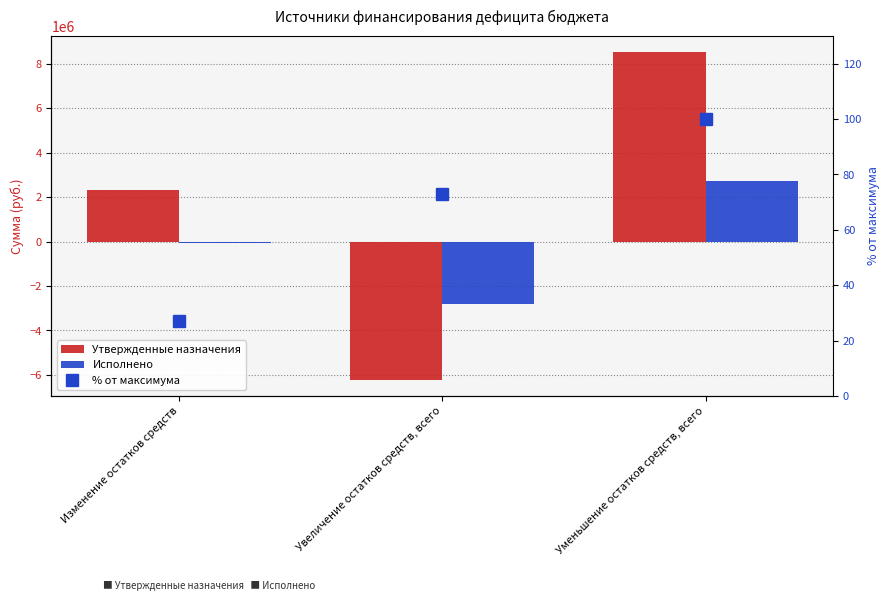

What is the label of the 1st bar from the left?

Изменение остатков средств